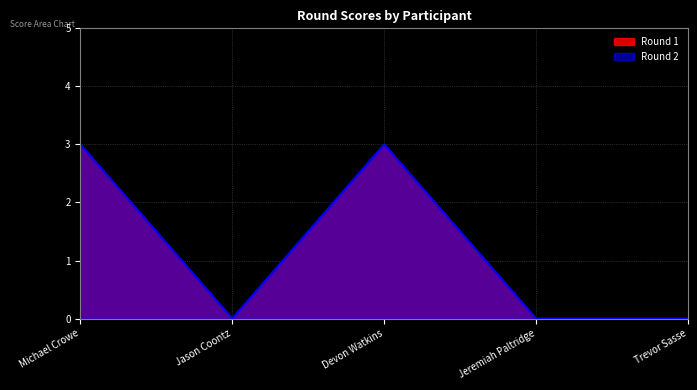

What position from the right is Trevor Sasse?

1